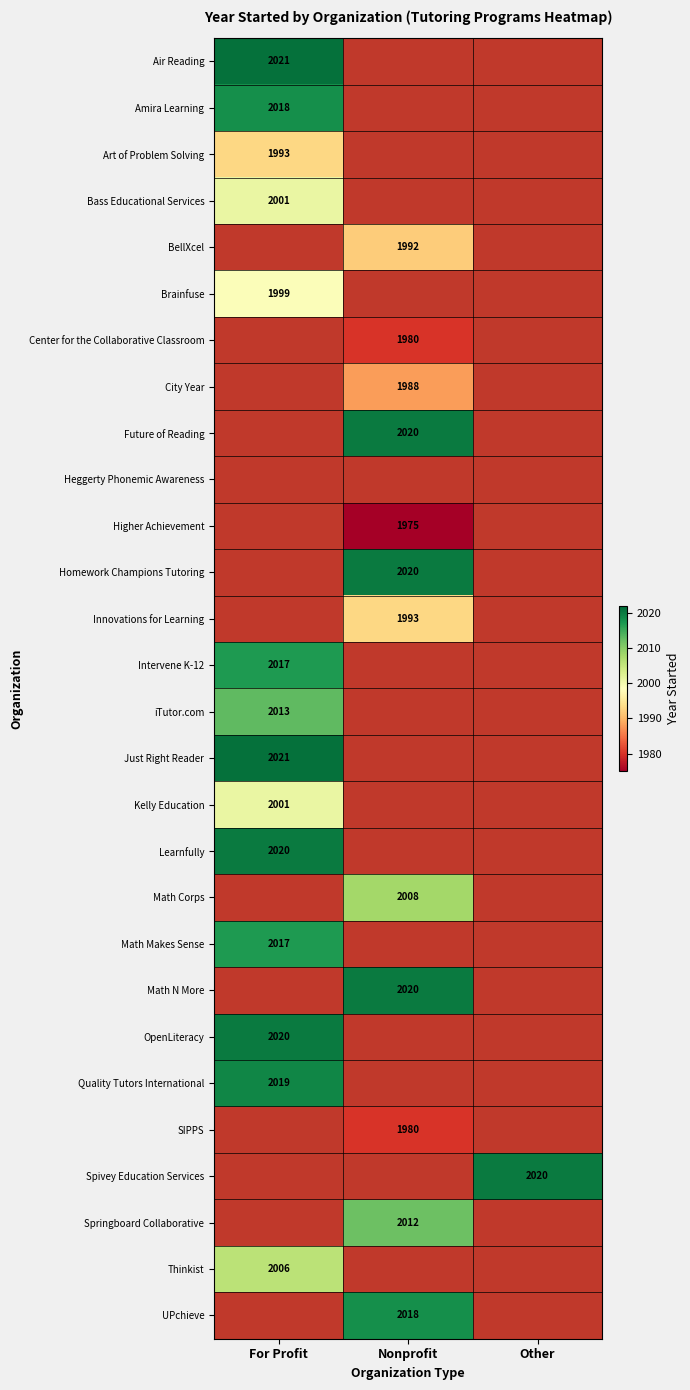

Is it true that Springboard Collaborative equals 1099 at Nonprofit?

False